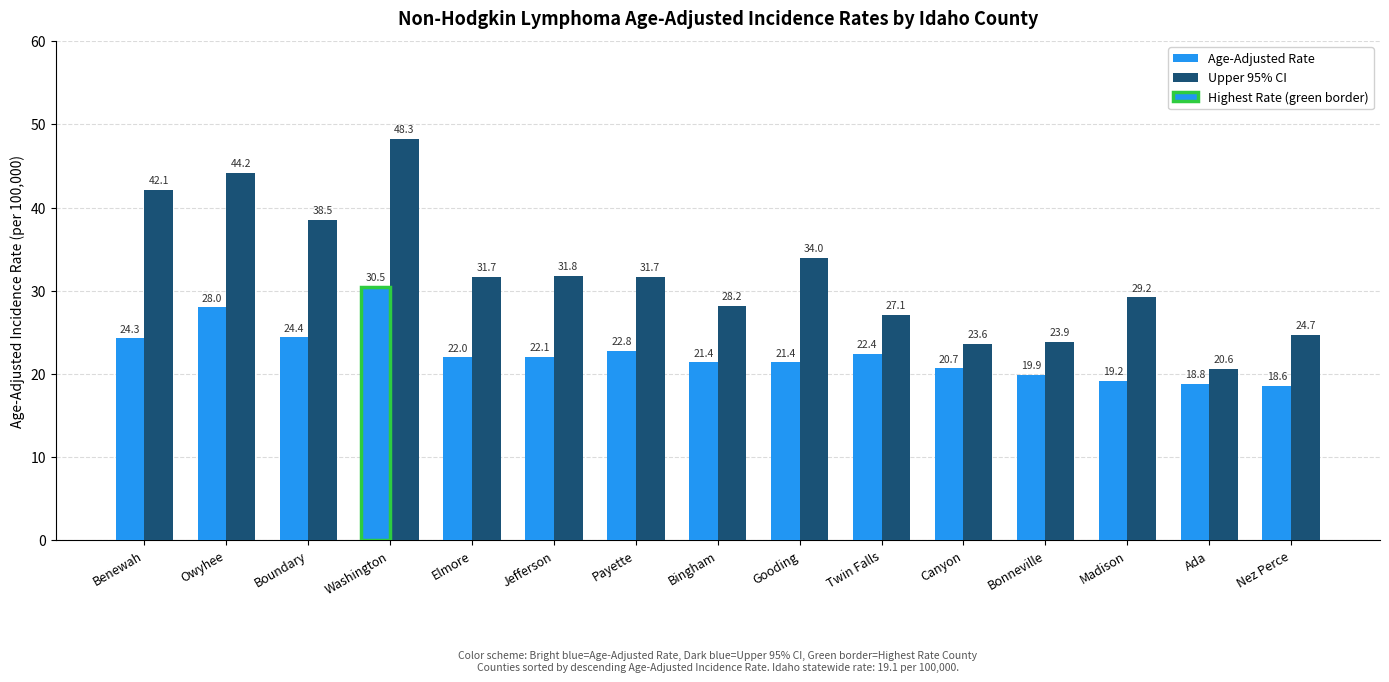

Which category has the highest value in the Upper 95% CI series?

Washington